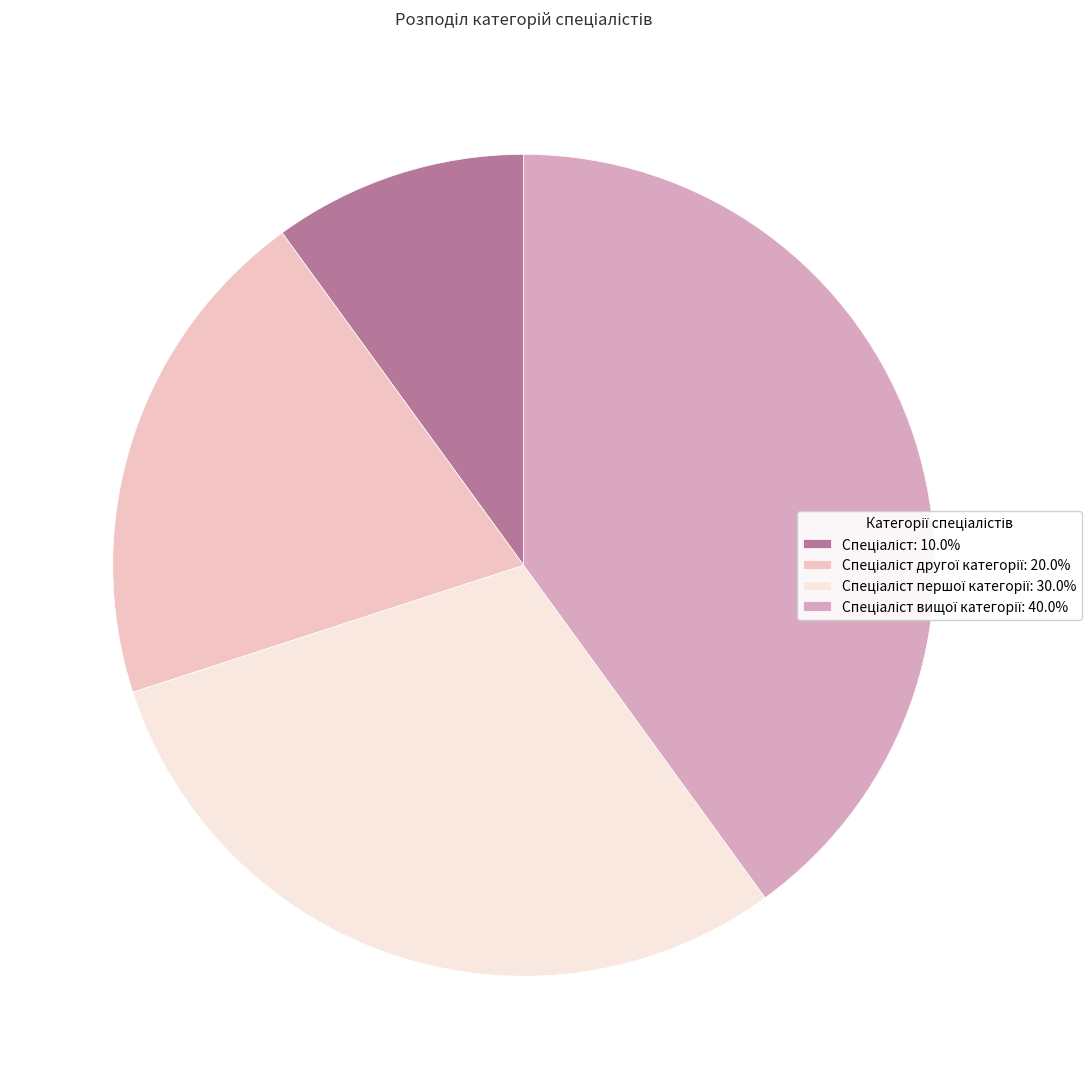

Which slice is the smallest?

Спеціаліст